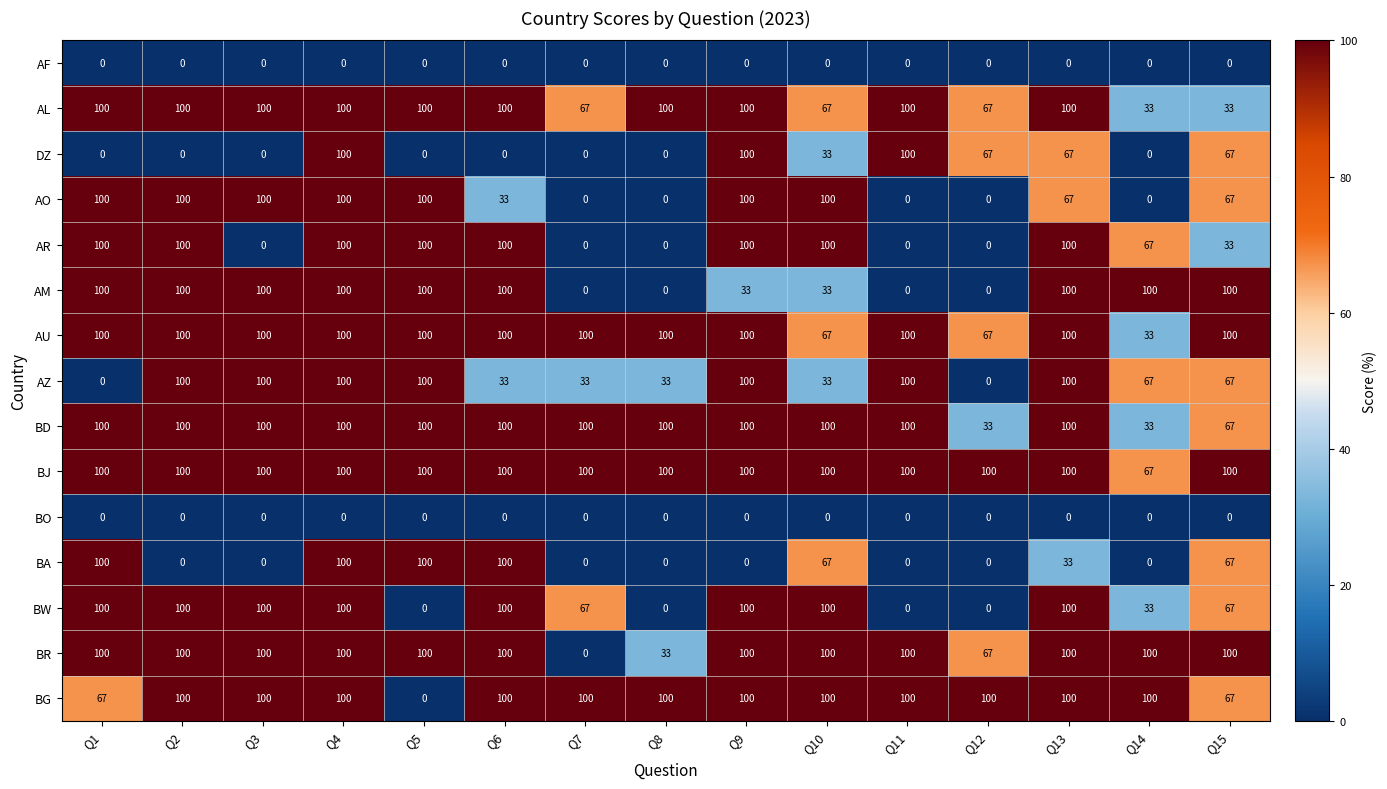

Between Q2 and Q3, which series saw the biggest shift?

AR